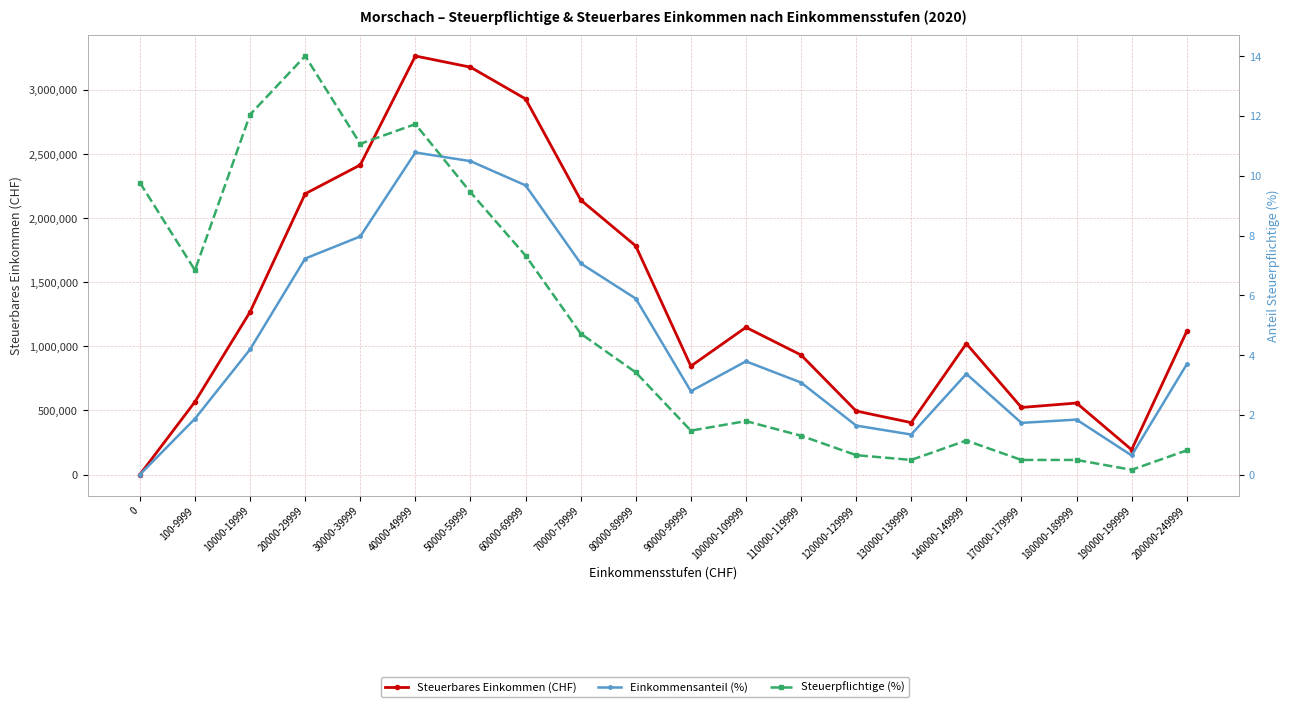

Count the number of data series in this chart.

3